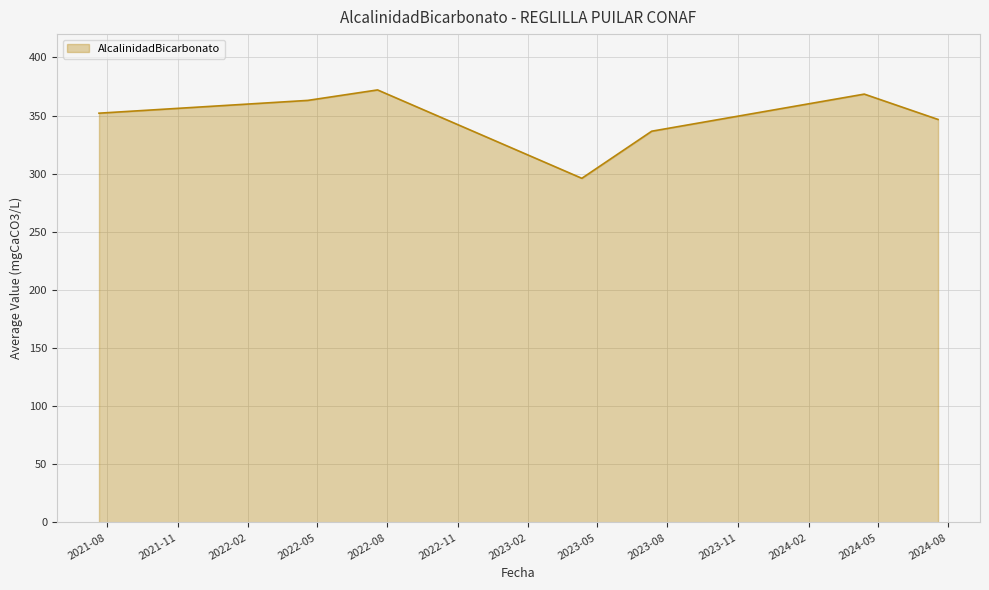

How many interior local valleys (lower than both neighbors) does the data have?

1